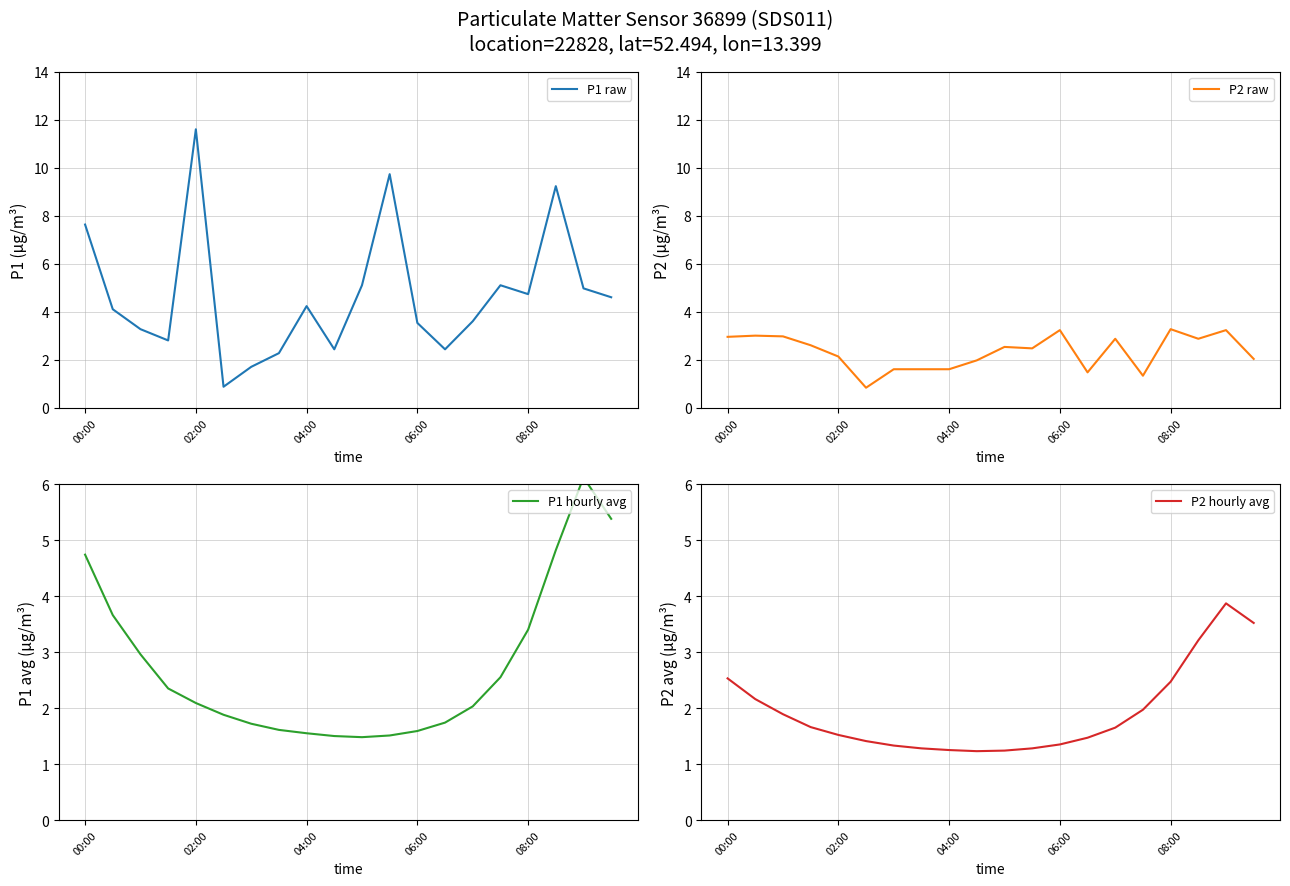

Reading left to right, list all the values displayed in this chart.

P1 raw: 7.6	4.1	3.3	2.8	11.6	0.9	1.7	2.3	4.2	2.4	5.1	9.7	3.5	2.4	3.6	5.1	4.7	9.2	5.0	4.6
P2 raw: 3.0	3.0	3.0	2.6	2.1	0.8	1.6	1.6	1.6	2.0	2.5	2.5	3.2	1.5	2.9	1.3	3.3	2.9	3.2	2.0
P1 hourly avg: 4.7	3.7	3.0	2.4	2.1	1.9	1.7	1.6	1.6	1.5	1.5	1.5	1.6	1.7	2.0	2.5	3.4	4.8	6.1	5.4
P2 hourly avg: 2.5	2.2	1.9	1.7	1.5	1.4	1.3	1.3	1.2	1.2	1.2	1.3	1.4	1.5	1.6	2.0	2.5	3.2	3.9	3.5